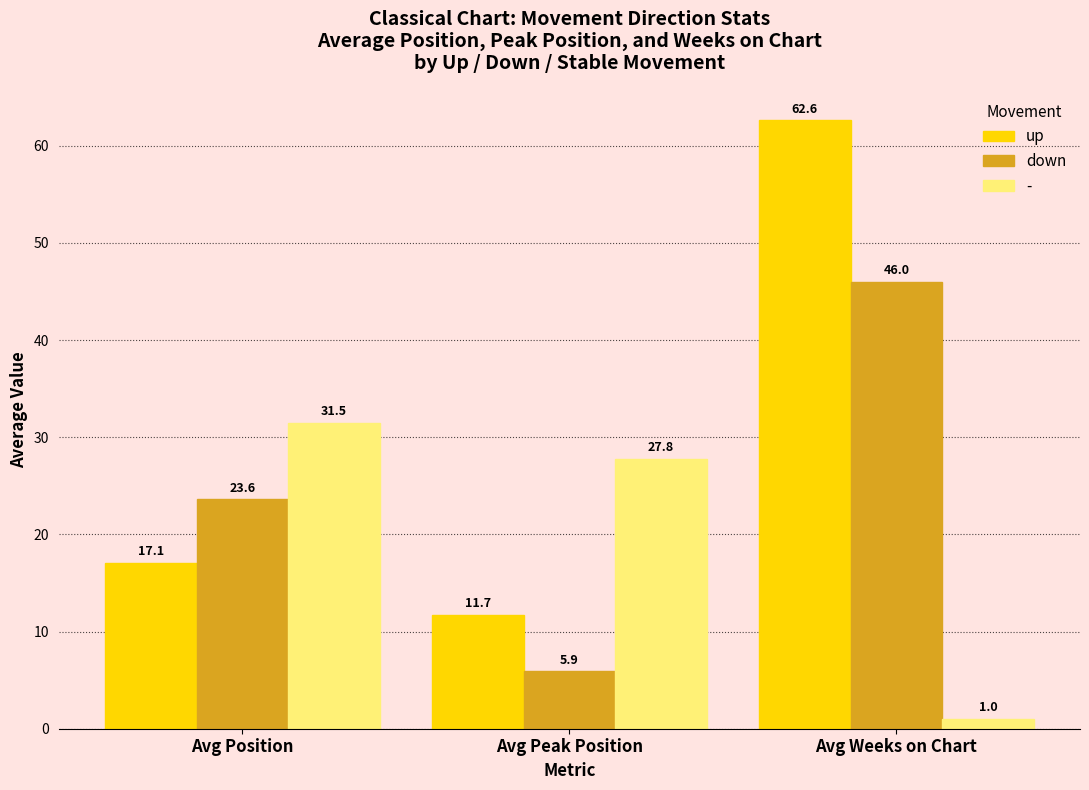

True or false: up has a value of 10.9 at Avg Position.

False